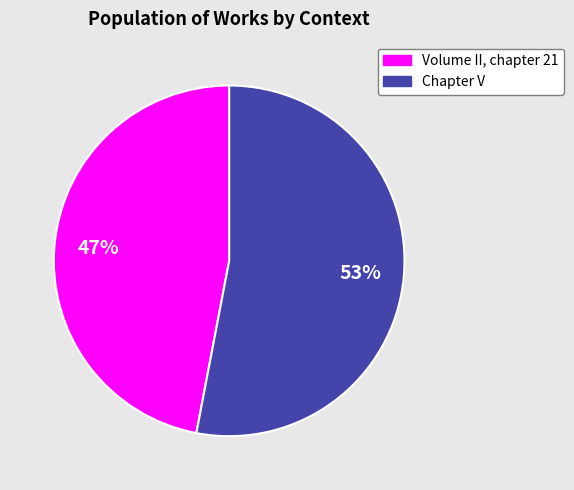

What is the majority slice?

Chapter V